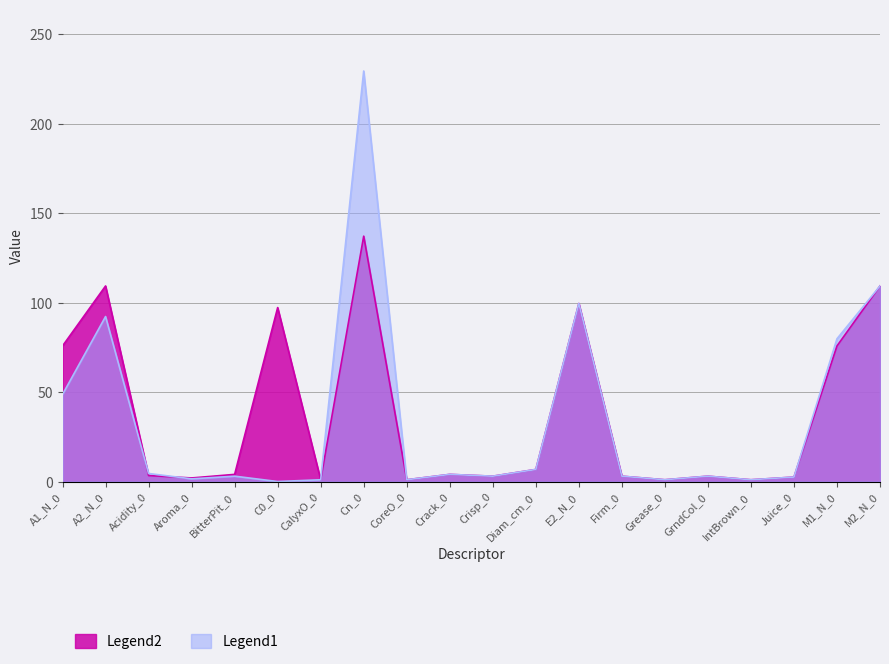

How many intersections are there between Legend1 and Legend2?

2